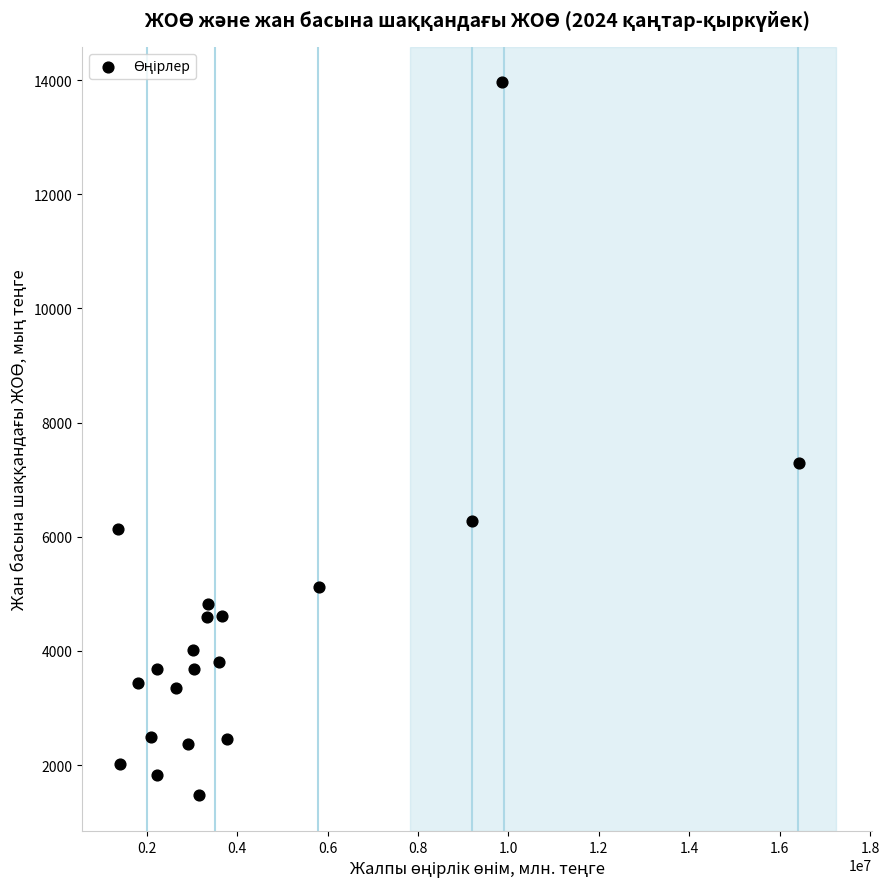

What is the range of X values (max minus min)?

15068512.5